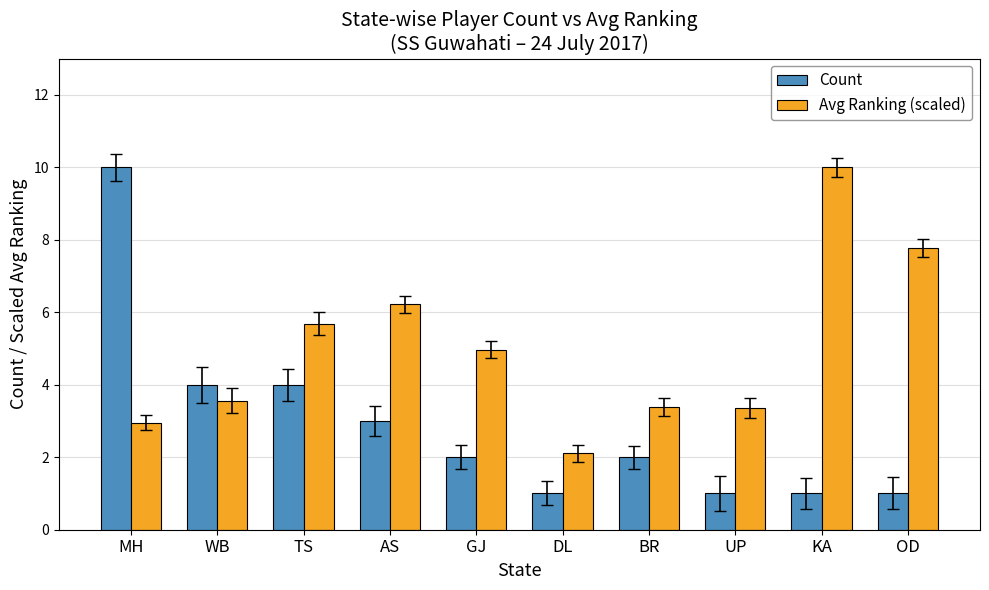

Count the Count values in the range 1 to 4.

9